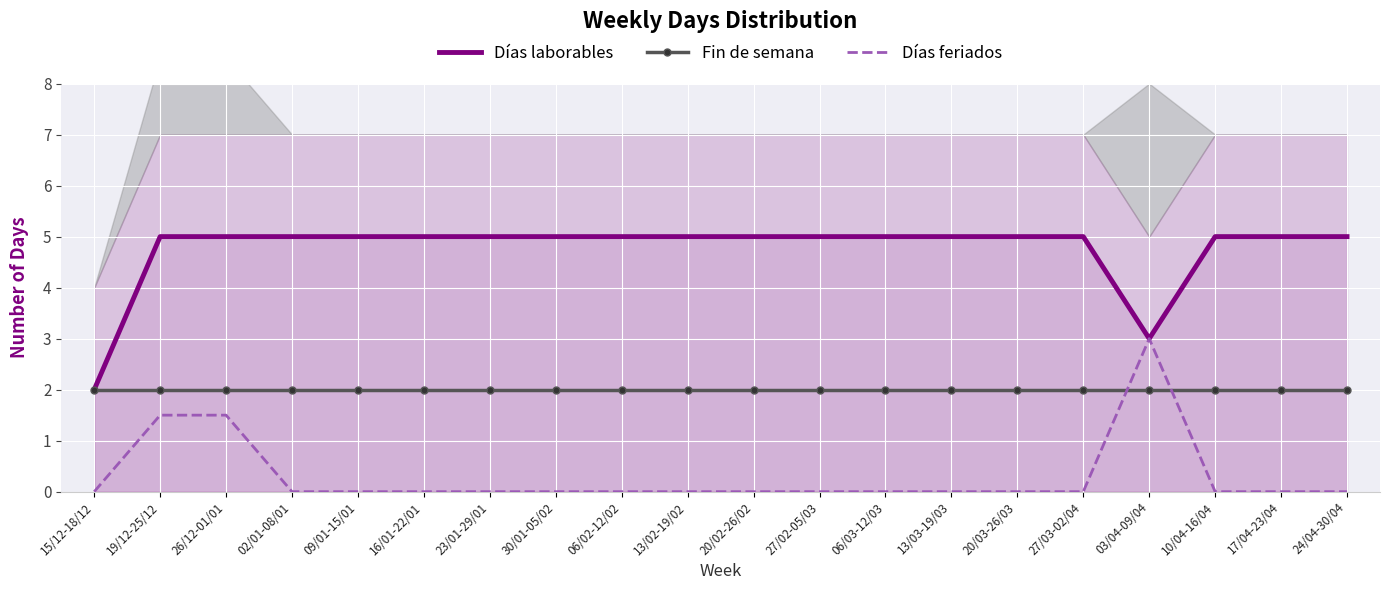

Is the value of Días feriados at 23/01-29/01 greater than the value of Fin de semana at 20/03-26/03?

No